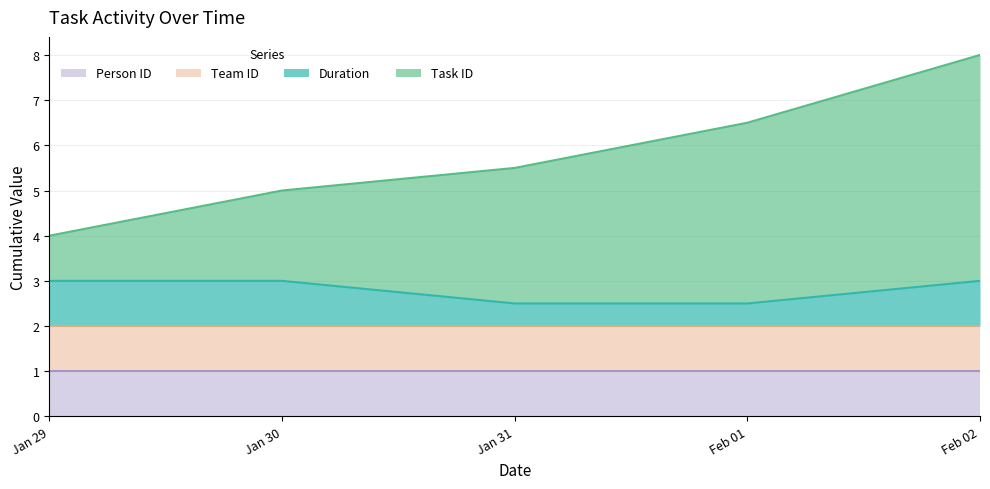

True or false: Duration has a value of 3.0 at Feb 02.

True